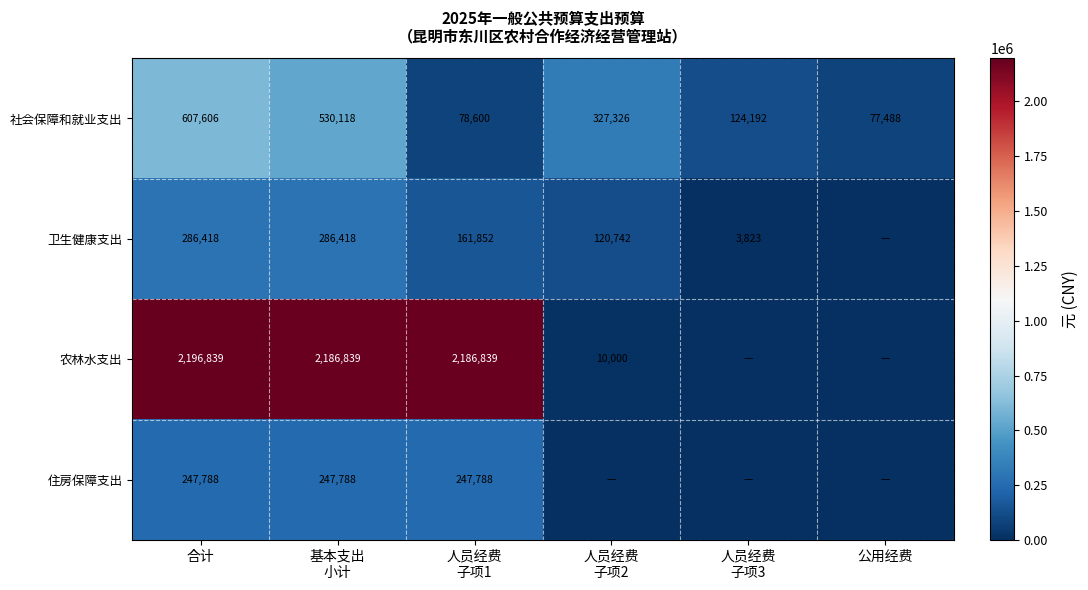

What is the total value across all series at 人员经费
子项1?

2675079